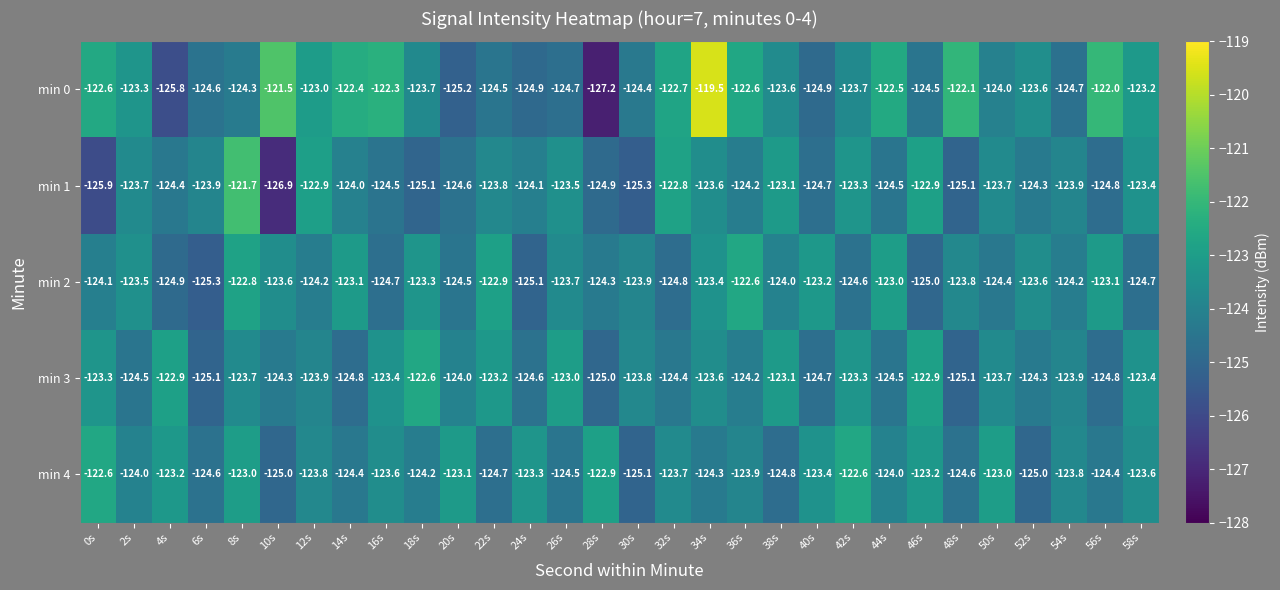

What is the difference between the highest and lowest values at 14s?

2.4